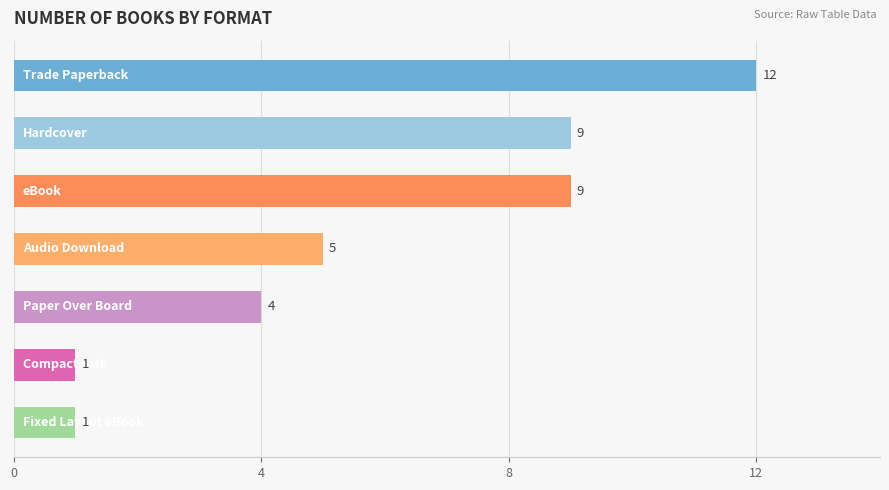

Are the bars horizontal?

Yes